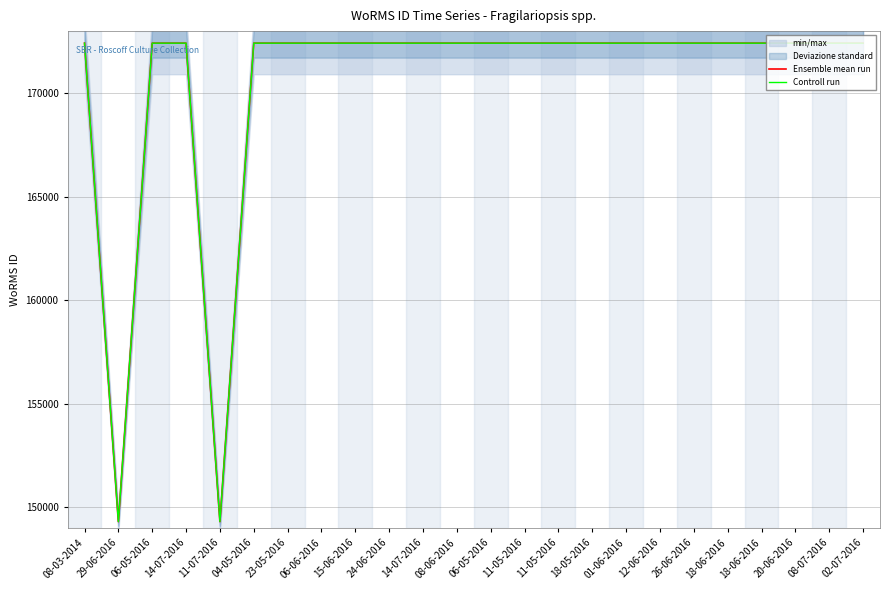

What is the sum of all Ensemble mean run values?

4091822